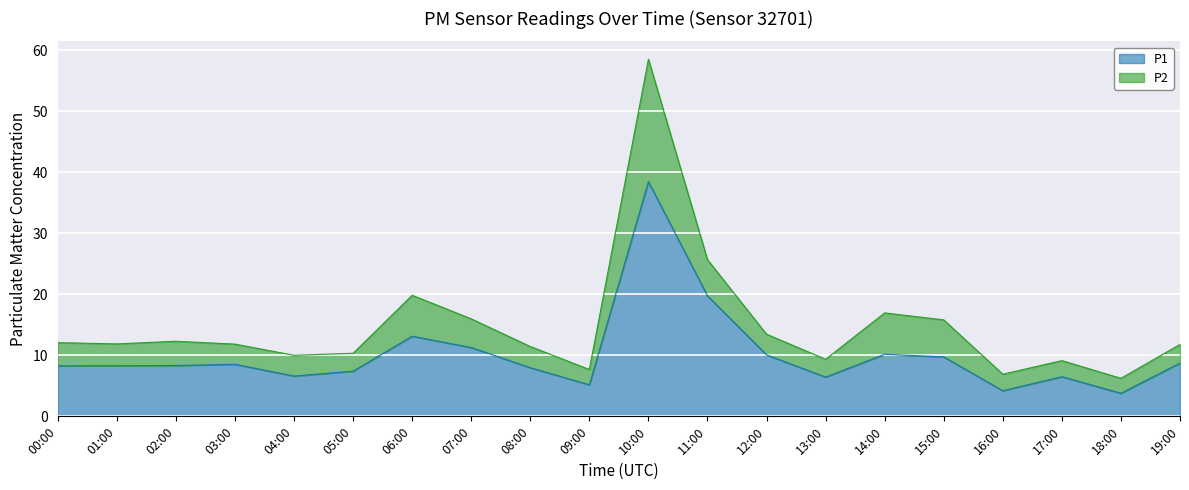

What is the approximate value at 03:00?

8.5